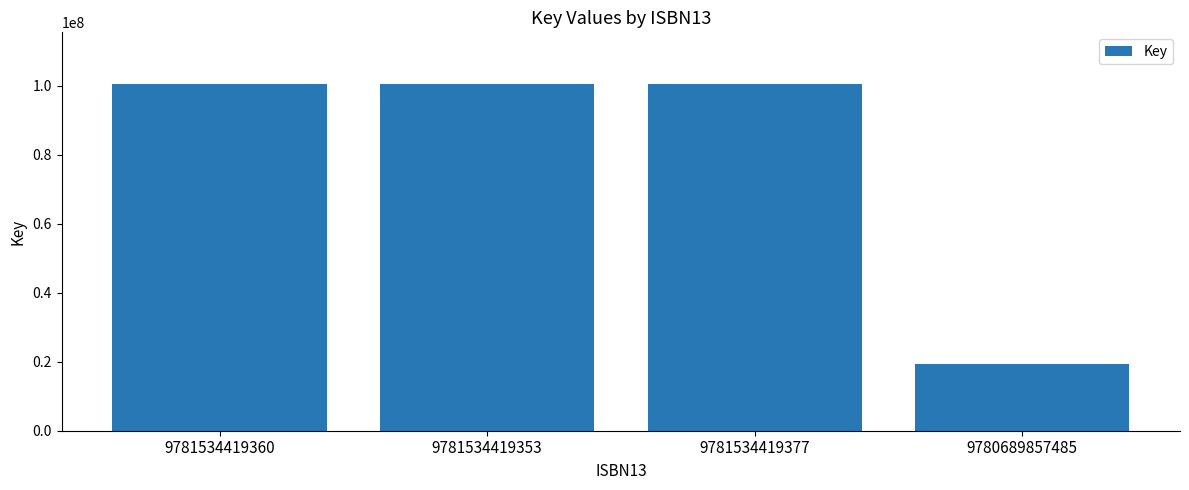

What is the change in value from 9781534419377 to 9780689857485?

-81176591